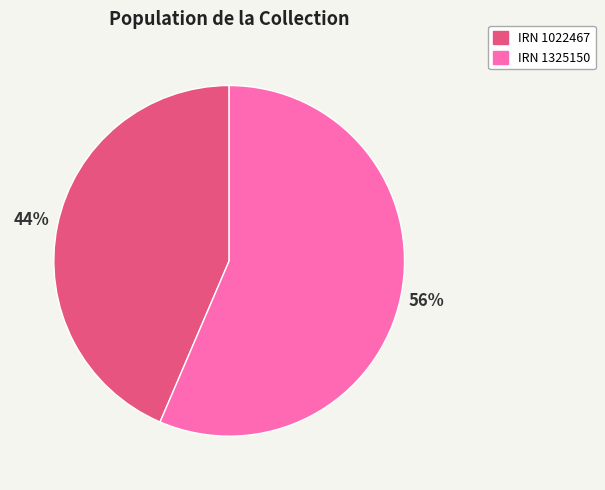

Is there any slice that represents more than half of the pie?

Yes